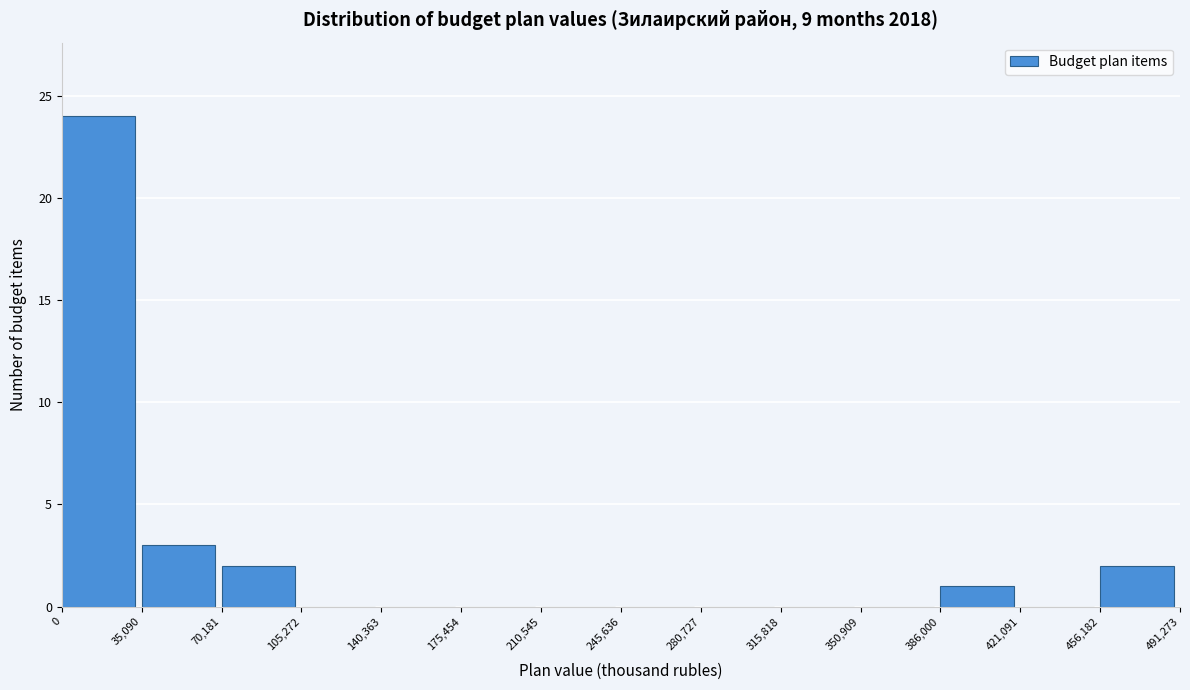

Over which range of the x-axis is the bar tallest?

0 to 35,090